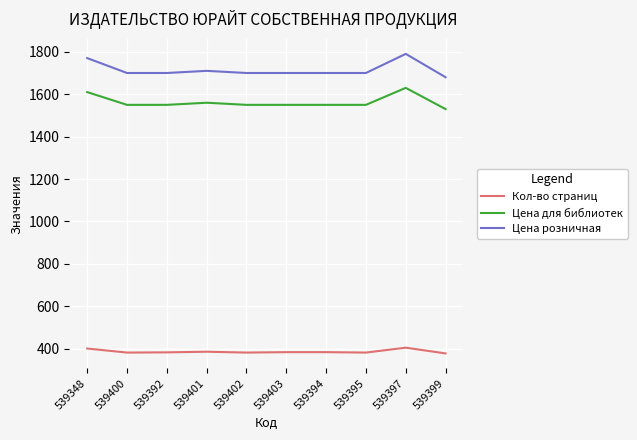

What is the difference between the highest and lowest values at 539401?

1322